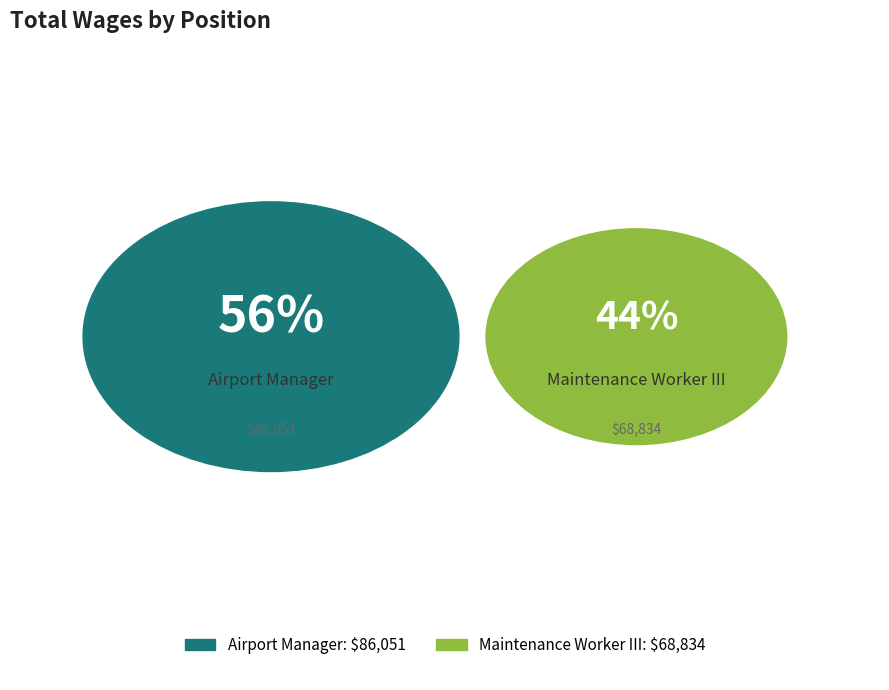

How much of the chart is everything except Airport Manager?

44.4%